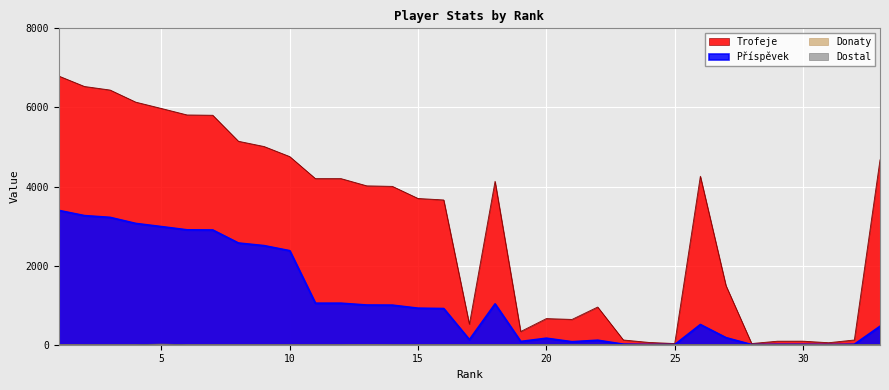

True or false: Trofeje and Donaty intersect in this chart.

False